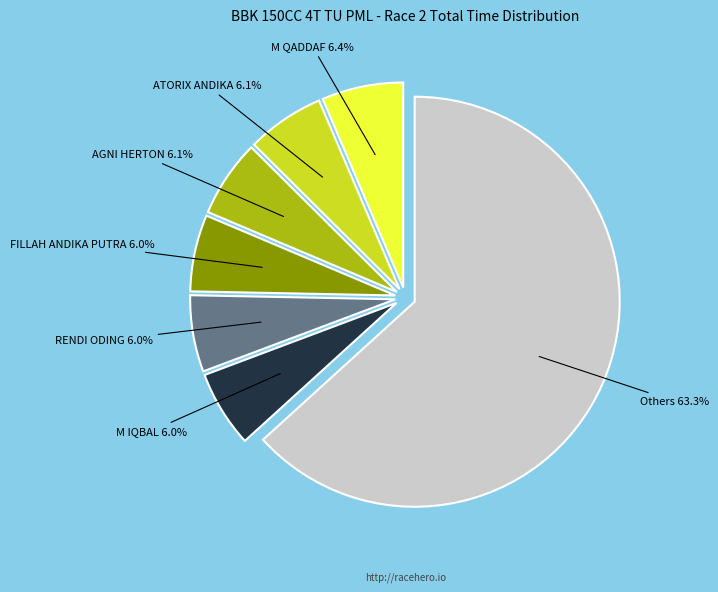

What percentage is NOT represented by ATORIX ANDIKA?

93.9%